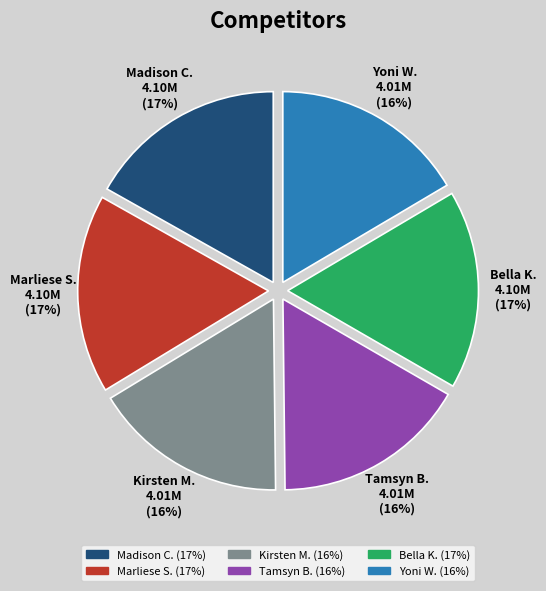

How many slices are in this pie chart?

6